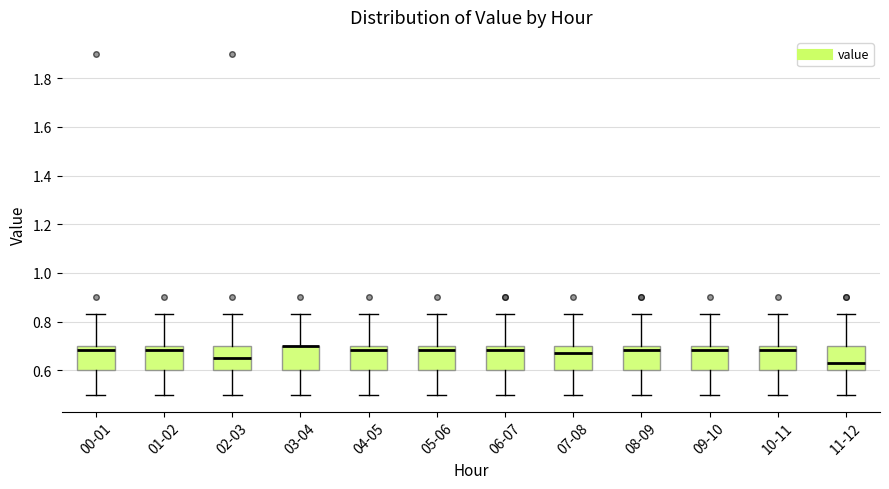

Reading left to right, transcribe this box plot: for each box, give where its median line is, the range the box spans, and where its two whiskers end, as read against the y-axis. The values are not printed on the chart, so give them approximately, as read against the axis.

00-01: median 0.68, box 0.60 to 0.70, whiskers 0.50 to 0.84
01-02: median 0.68, box 0.60 to 0.70, whiskers 0.50 to 0.84
02-03: median 0.66, box 0.60 to 0.70, whiskers 0.50 to 0.84
03-04: median 0.70 (drawn on the box's upper edge), box 0.60 to 0.70, whiskers 0.50 to 0.84
04-05: median 0.68, box 0.60 to 0.70, whiskers 0.50 to 0.84
05-06: median 0.68, box 0.60 to 0.70, whiskers 0.50 to 0.84
06-07: median 0.68, box 0.60 to 0.70, whiskers 0.50 to 0.84
07-08: median 0.68, box 0.60 to 0.70, whiskers 0.50 to 0.84
08-09: median 0.68, box 0.60 to 0.70, whiskers 0.50 to 0.84
09-10: median 0.68, box 0.60 to 0.70, whiskers 0.50 to 0.84
10-11: median 0.68, box 0.60 to 0.70, whiskers 0.50 to 0.84
11-12: median 0.64, box 0.60 to 0.70, whiskers 0.50 to 0.84